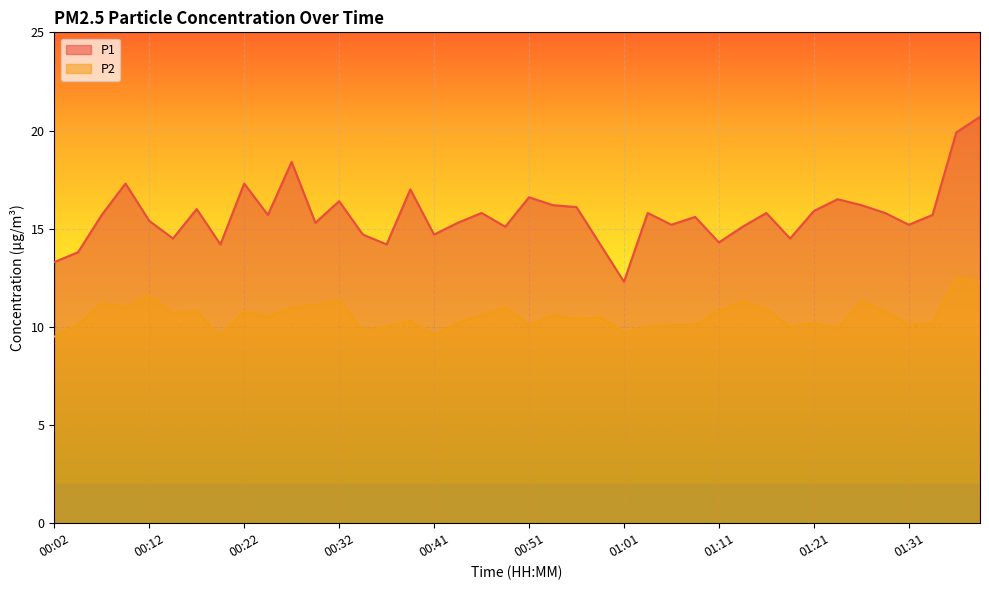

True or false: P1 and P2 cross at least once.

False